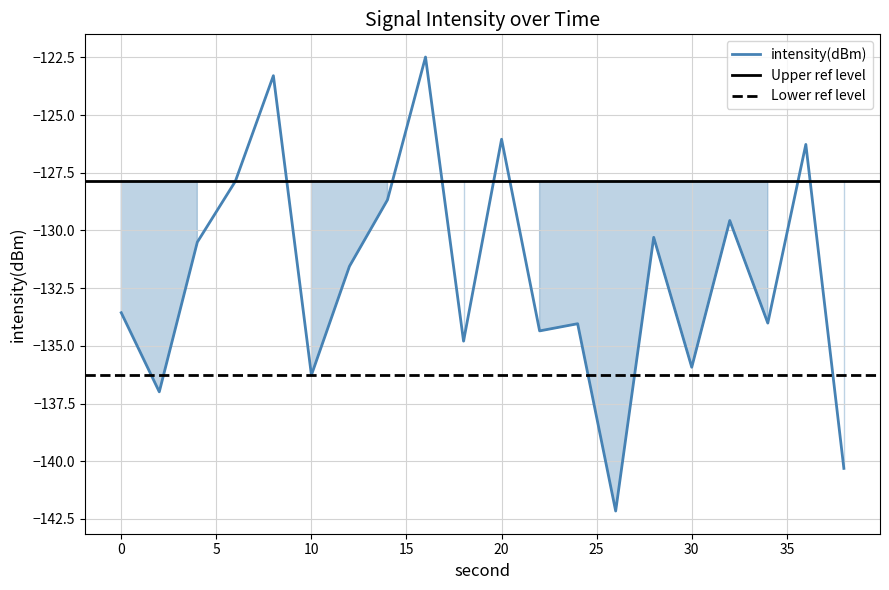

Count the number of values greater than -131.

9